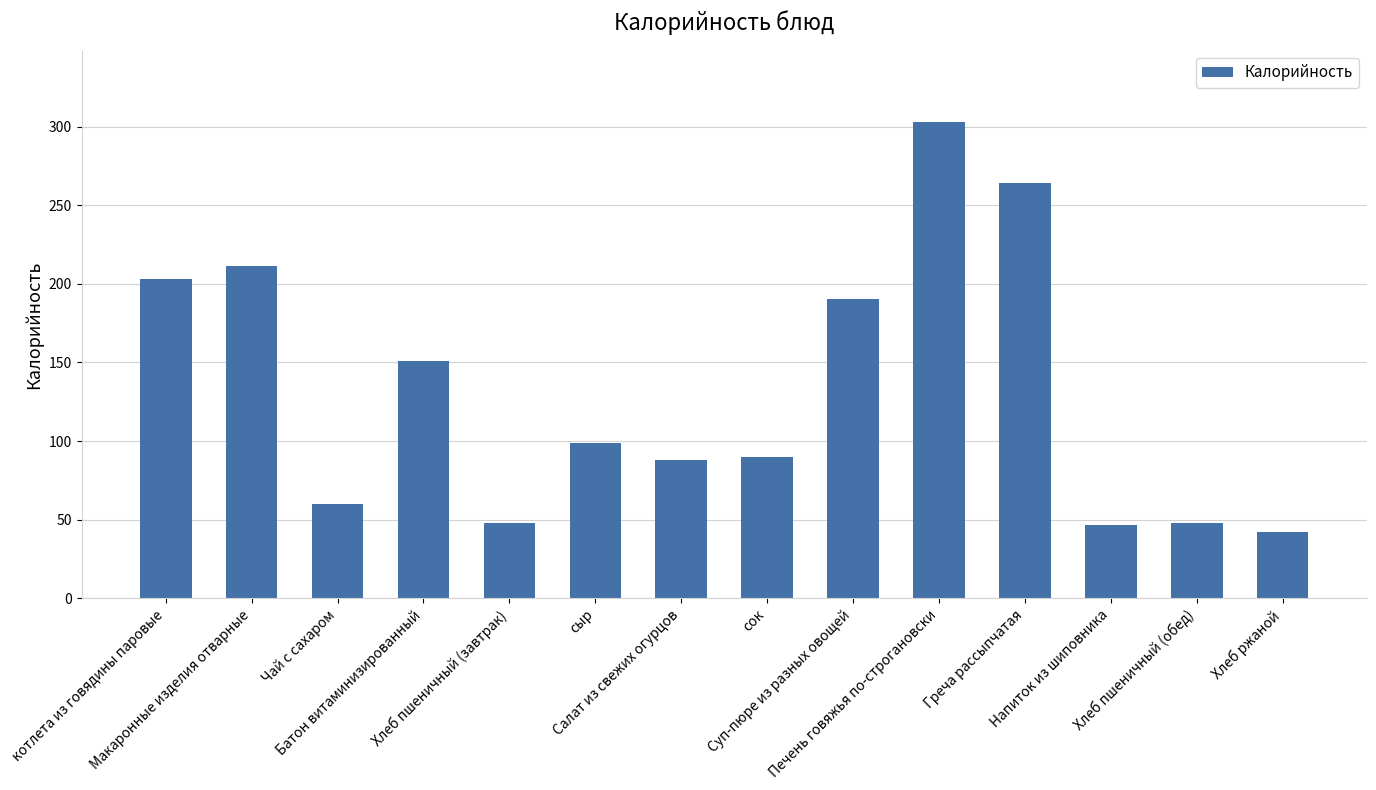

What is the label of the 14th bar from the right?

котлета из говядины паровые